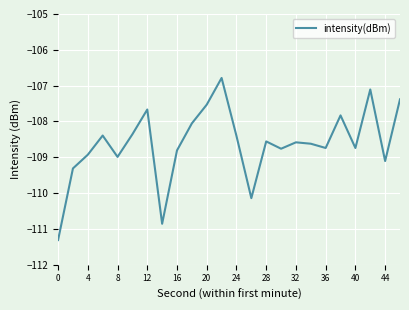

How many distinct data groups are displayed?

1